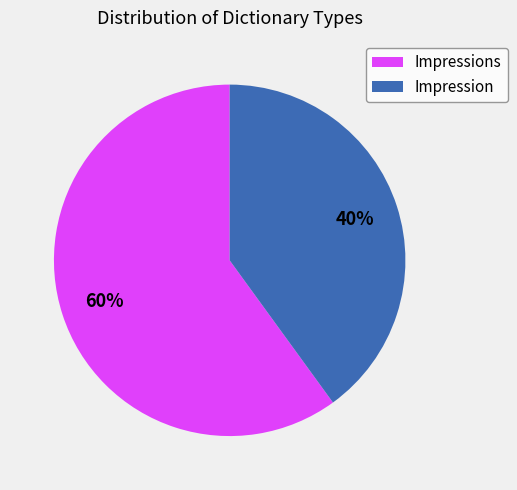

To the nearest percent, what percentage of the pie is Impressions?

60%